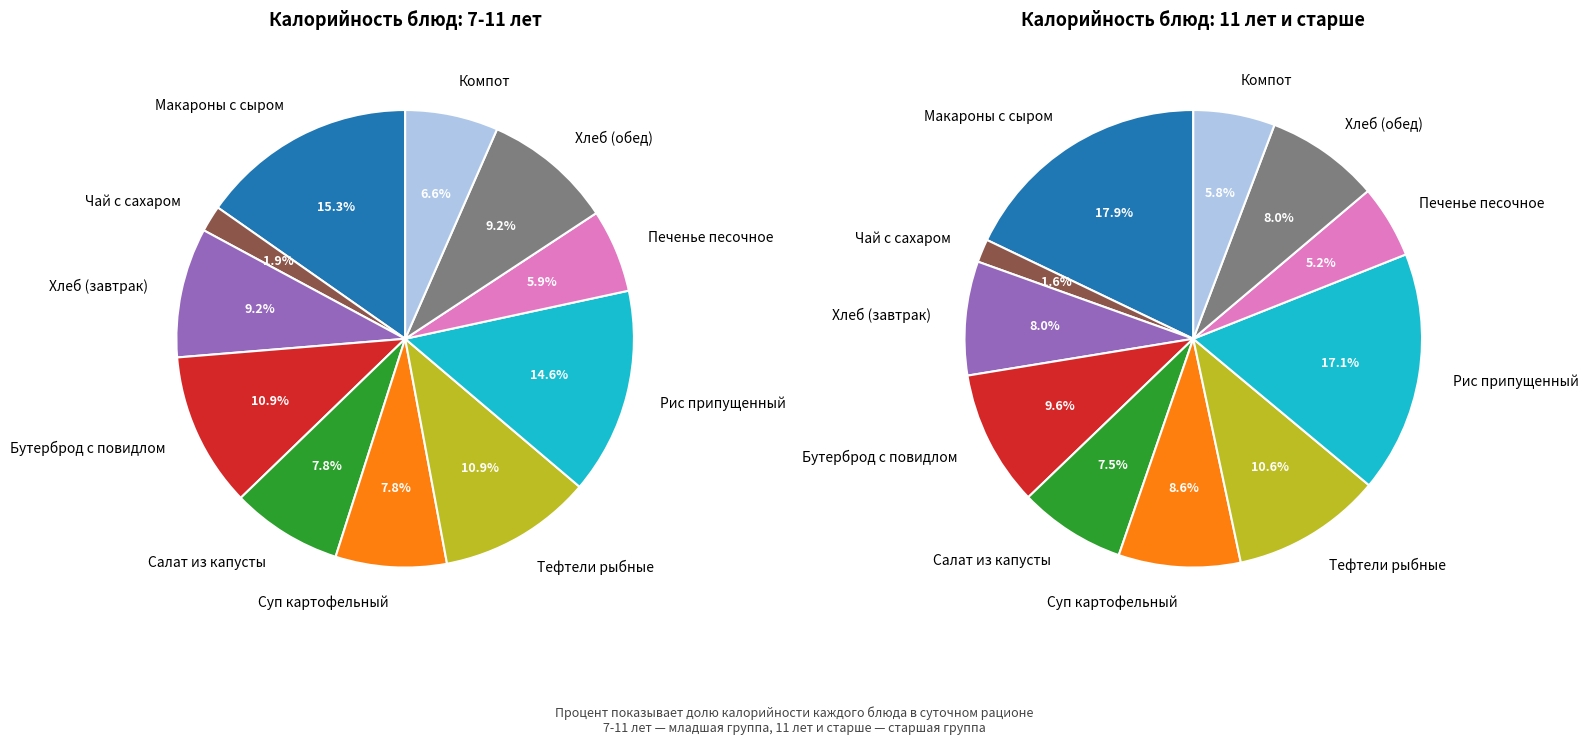

Is the sum of Печенье песочное and Пшеничный/ржаной greater than half?

No